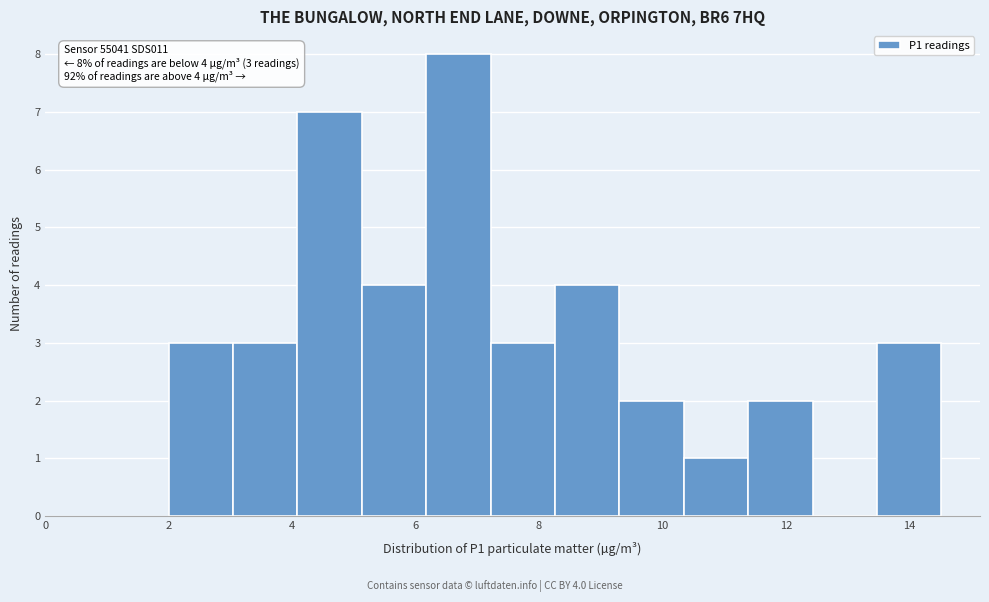

Which range on the x-axis has the tallest bar?

6.2 to 7.2